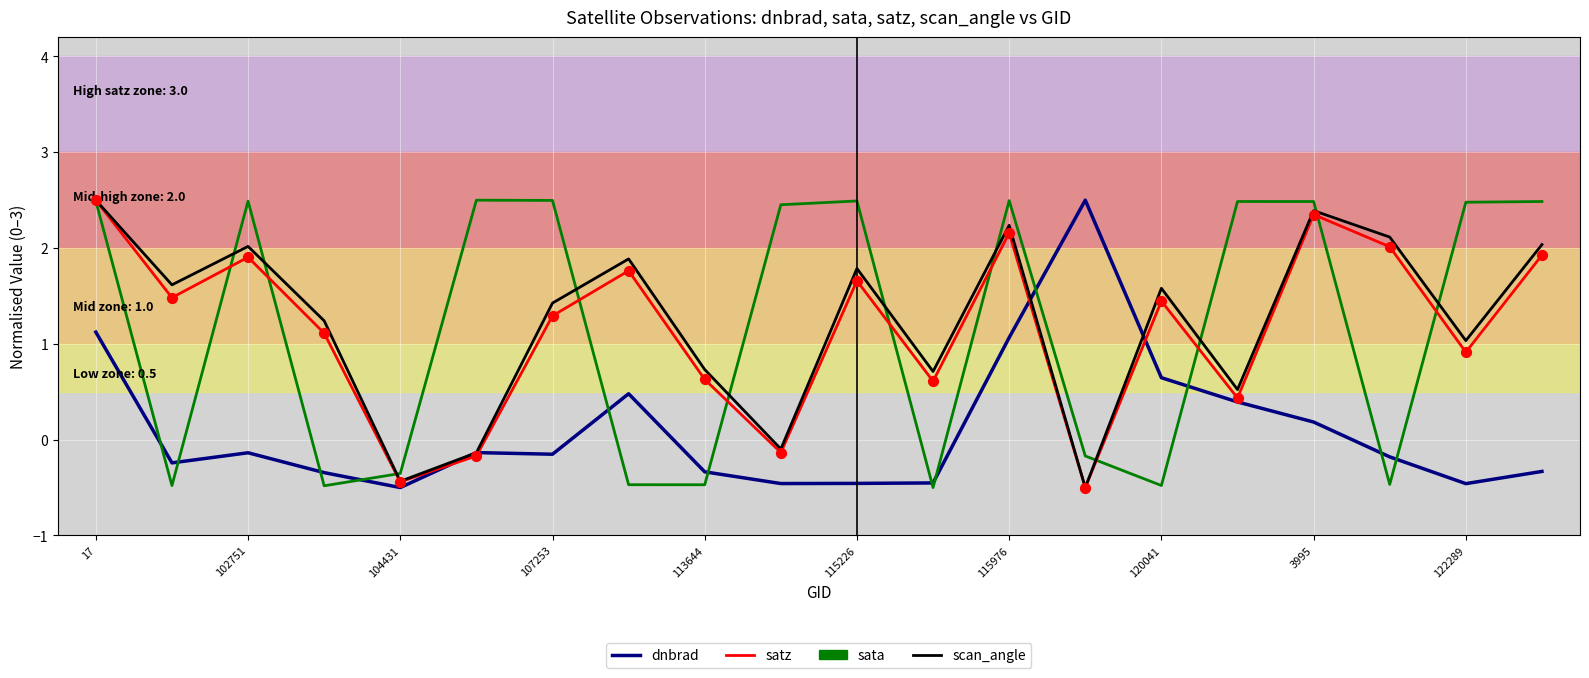

What is the maximum value for satz?

2.5